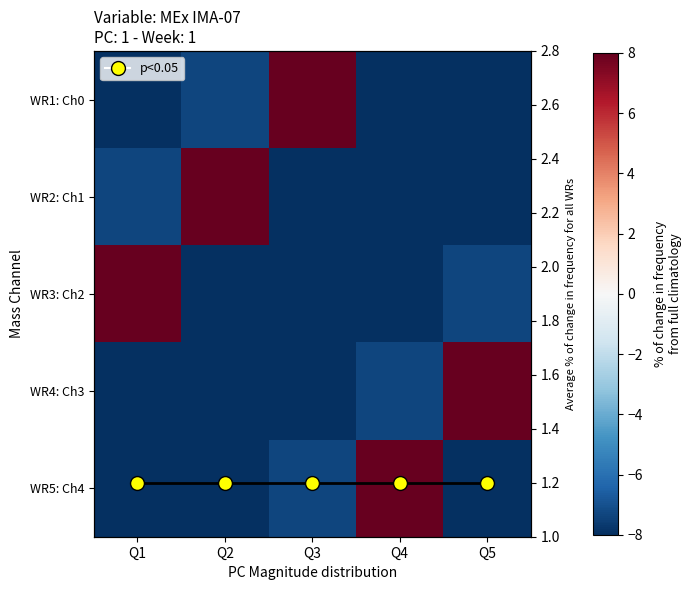

List the series in order of their peak value, highest first.

WR1: Ch0, WR2: Ch1, WR3: Ch2, WR4: Ch3, WR5: Ch4, Avg % change for all WRs